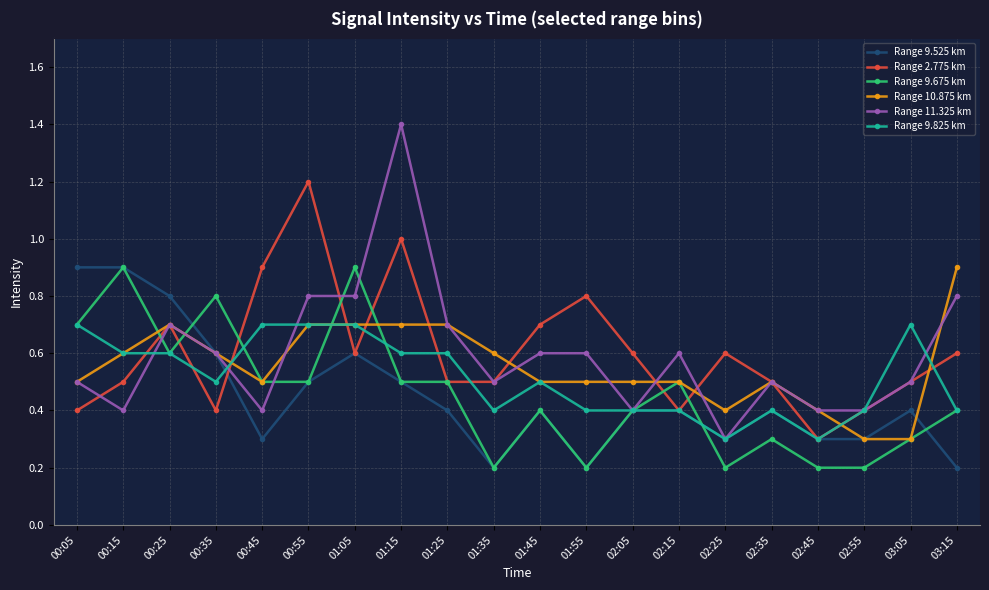

What is the total value across all series at 01:25?

3.4